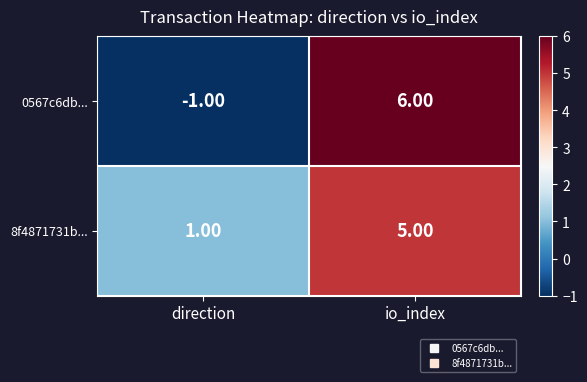

What is the sum of all 8f4871731b... values?

6